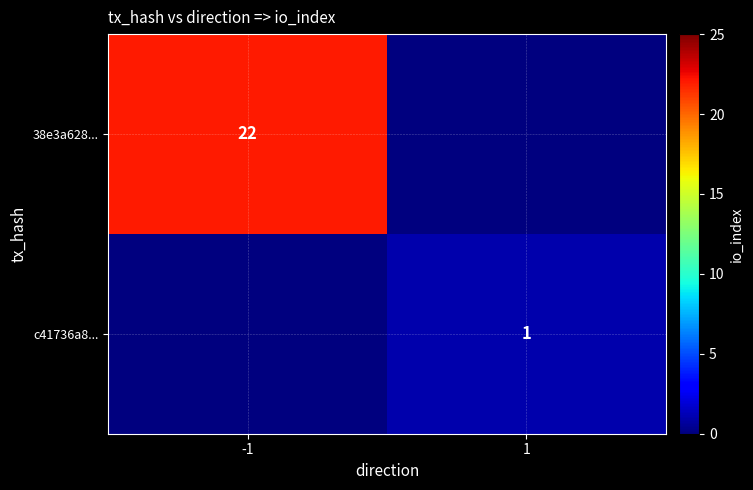

Is it true that 38e3a628... equals 31 at -1?

False